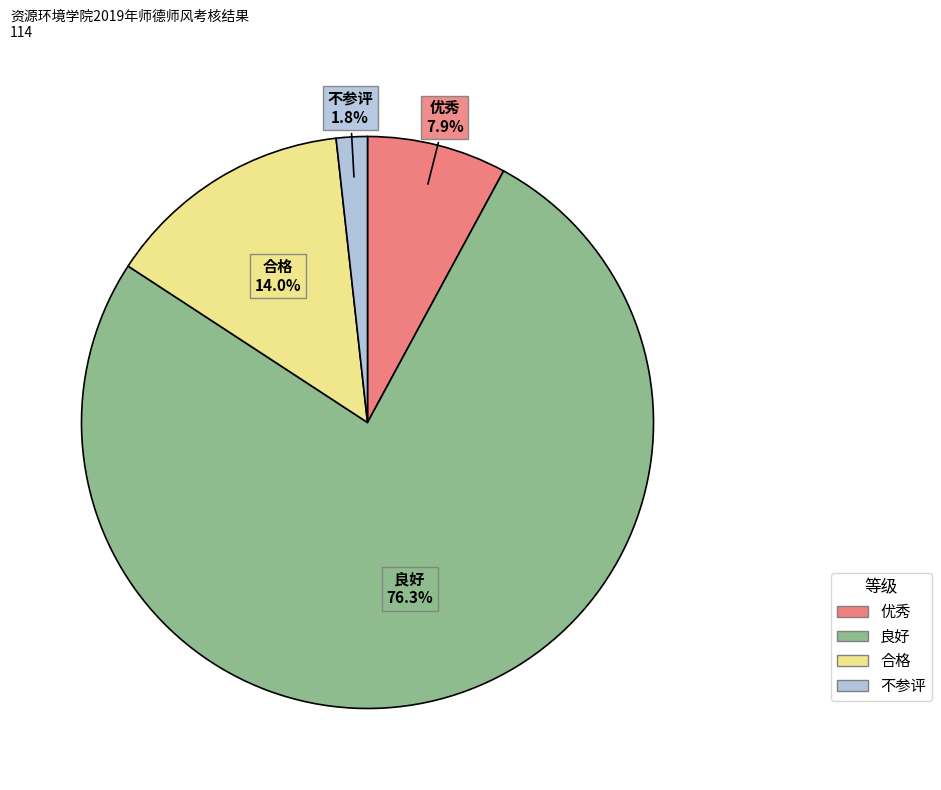

Does any single category account for the majority?

Yes